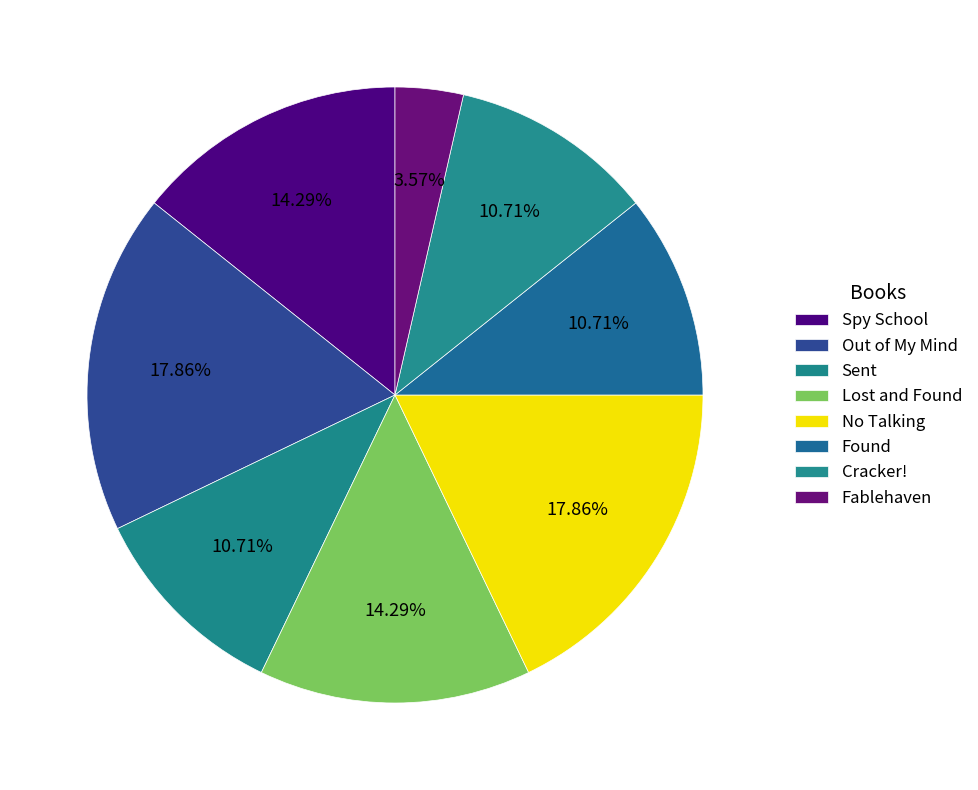

Rank the categories by value from highest to lowest.

Out of My Mind, No Talking, Spy School, Lost and Found, Sent, Found, Cracker!, Fablehaven